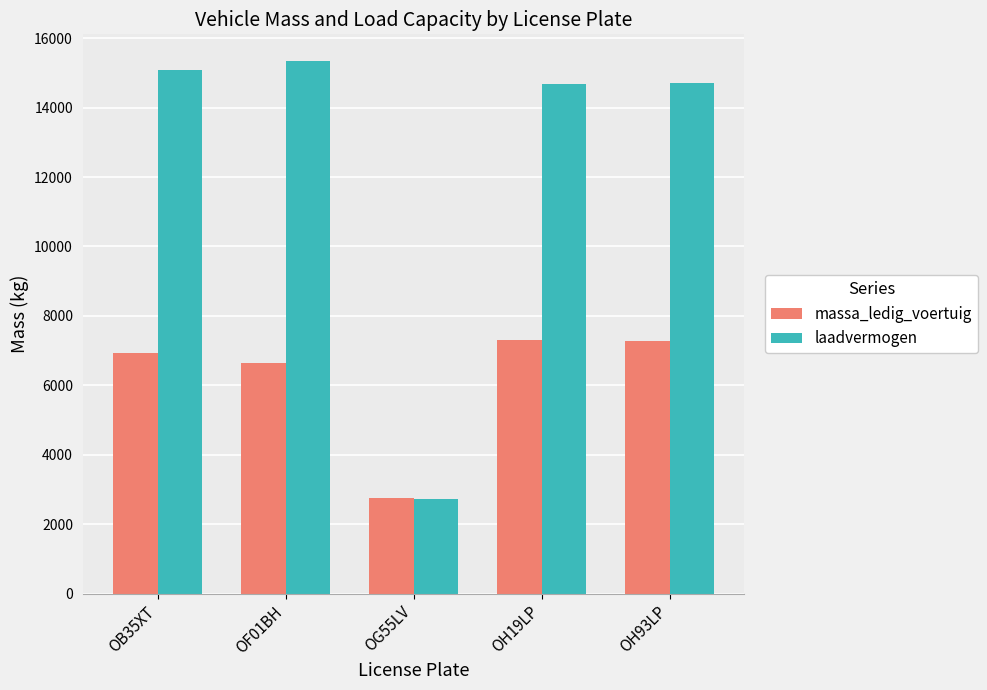

Where is massa_ledig_voertuig nearest to the value 5040?

OF01BH